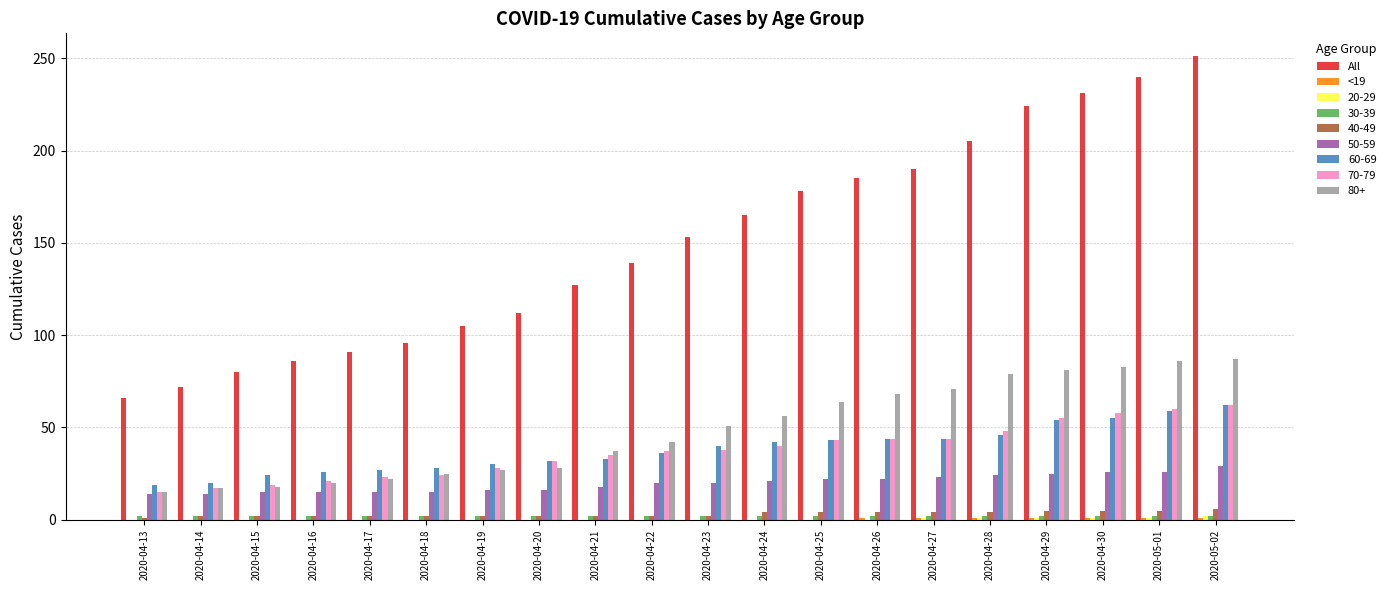

Between 2020-04-26 and 2020-04-27, which series saw the biggest shift?

All